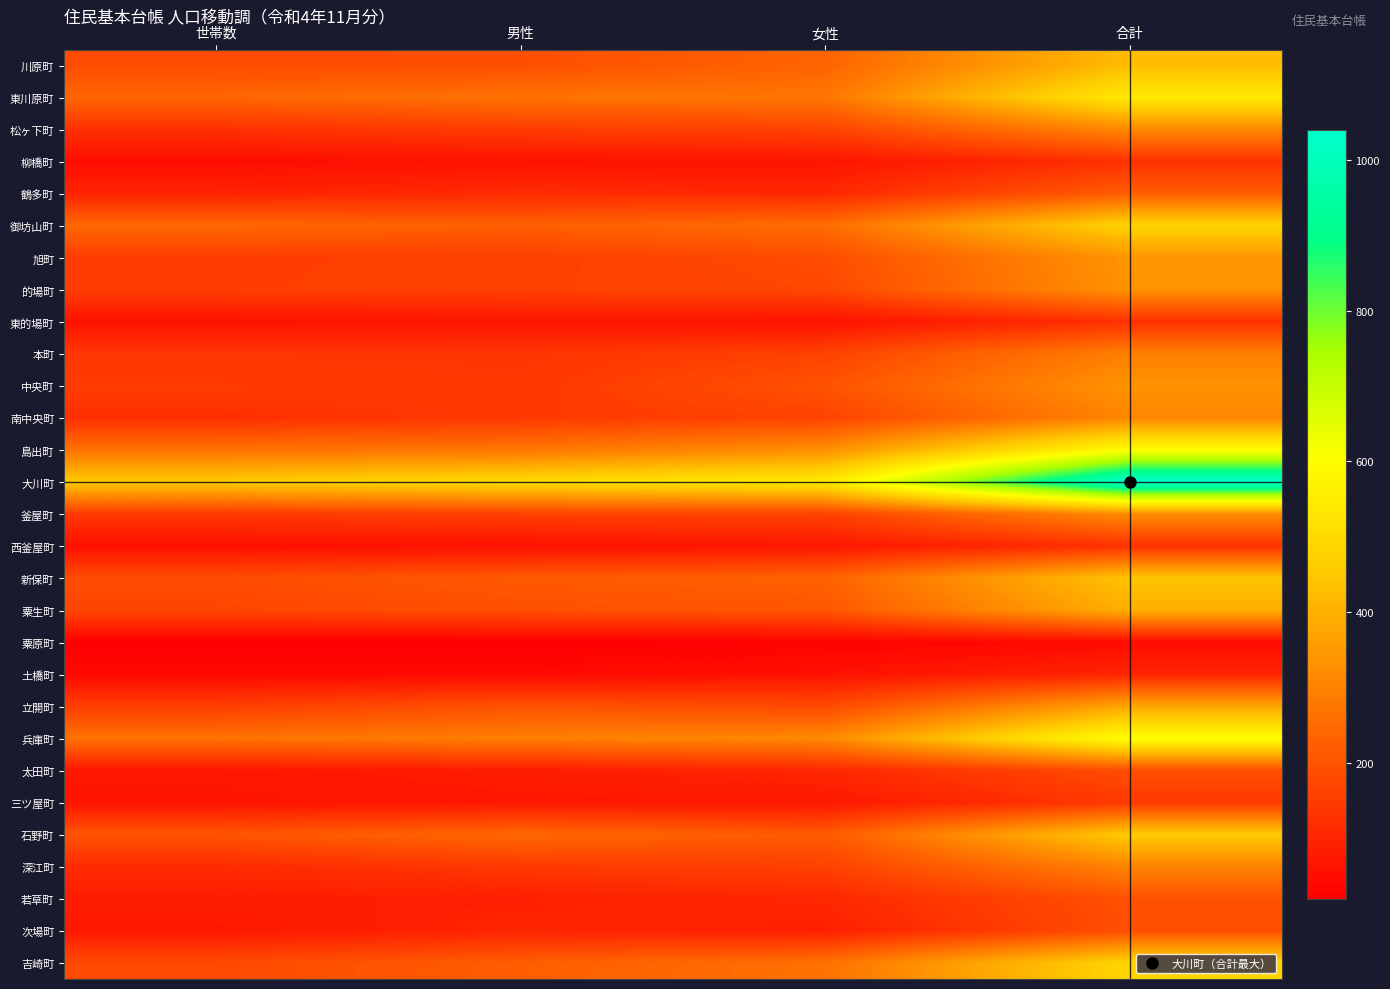

Which series has the widest spread of values?

大川町